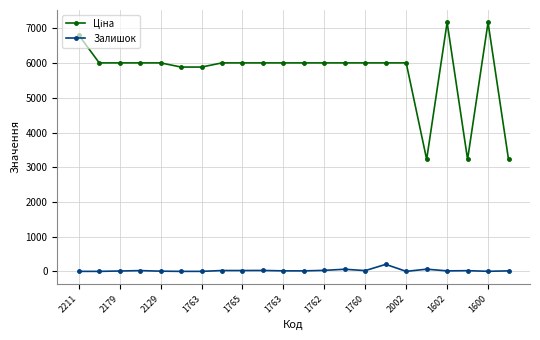

What is the maximum value shown in the chart?

7173.5